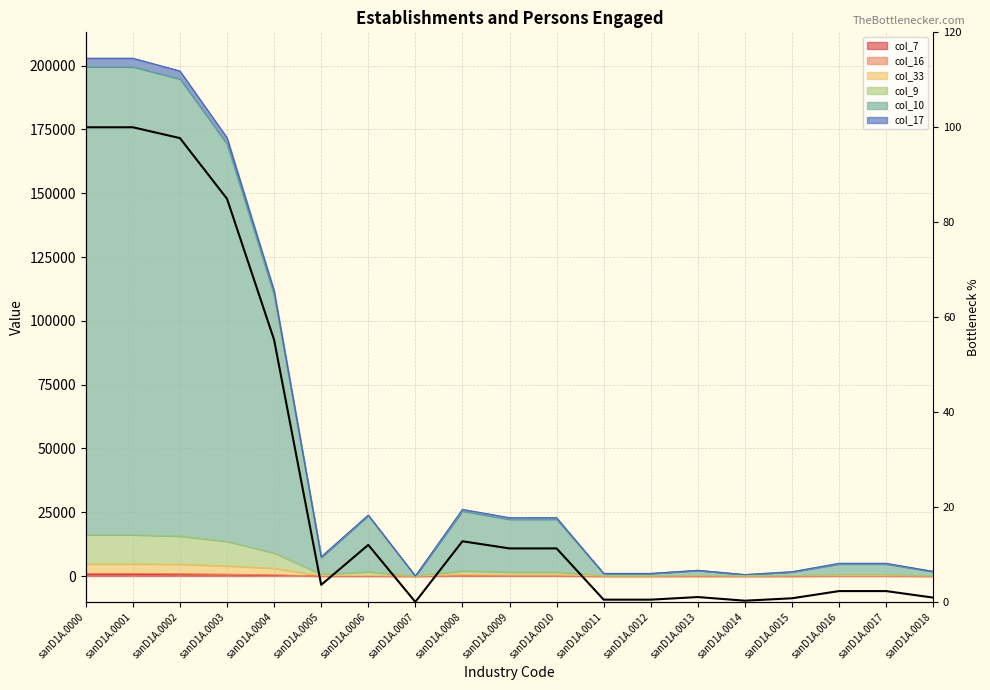

Which has a higher value, sanD1A.0013 or sanD1A.0012?

sanD1A.0013